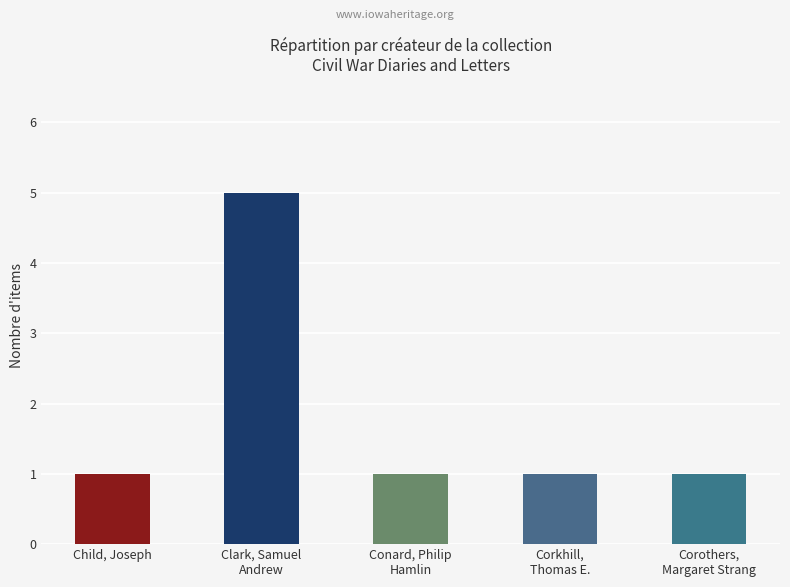

What is the difference between the values at Clark, Samuel
Andrew and Conard, Philip
Hamlin?

4